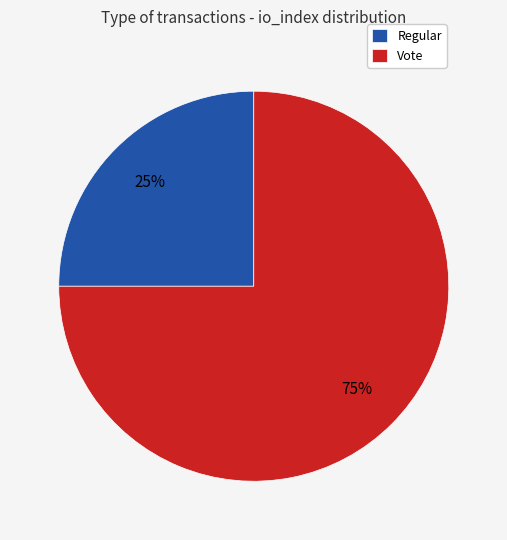

To the nearest percent, what is the difference between the Vote and Regular slice percentages?

50%